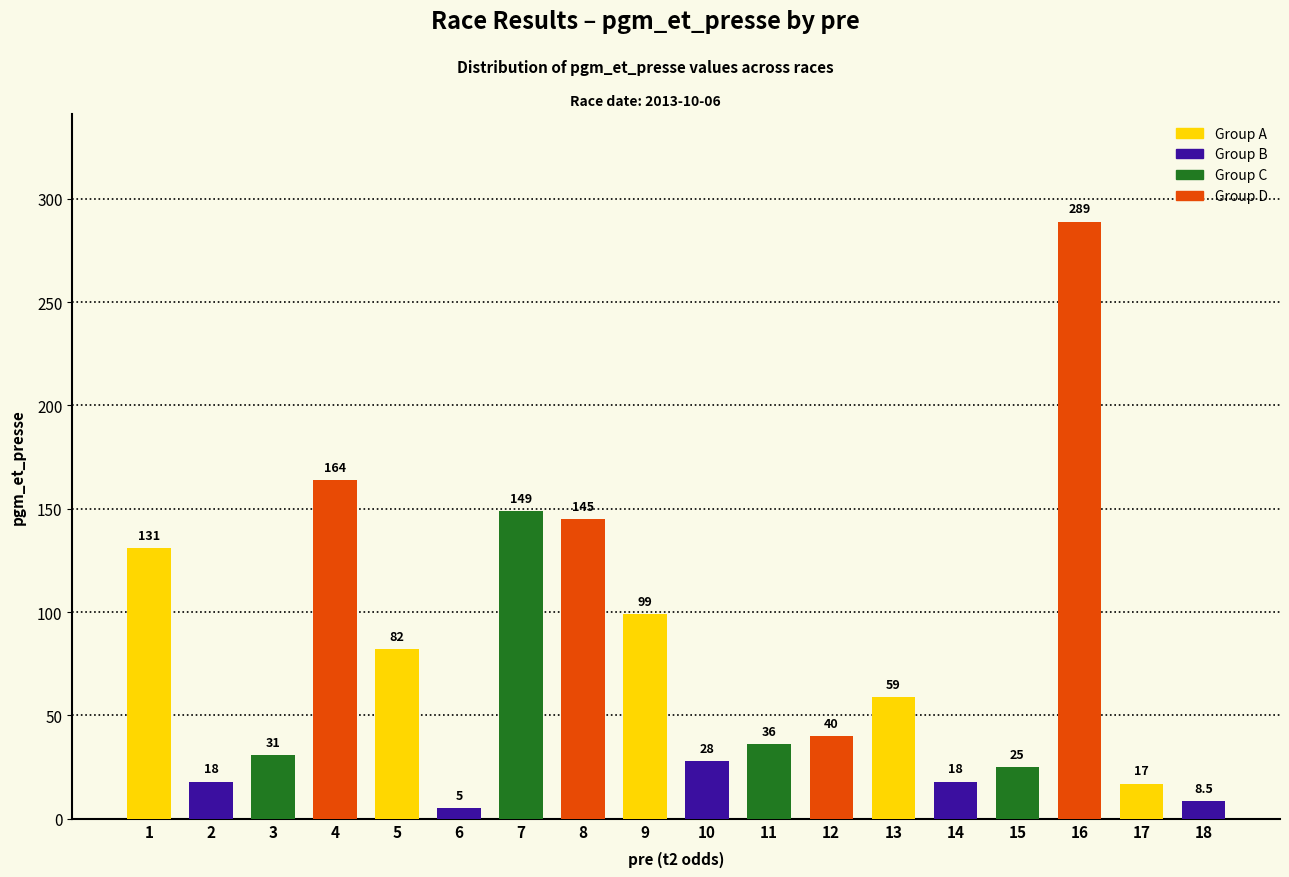

What is the difference between the values at 17 and 16?

272.0